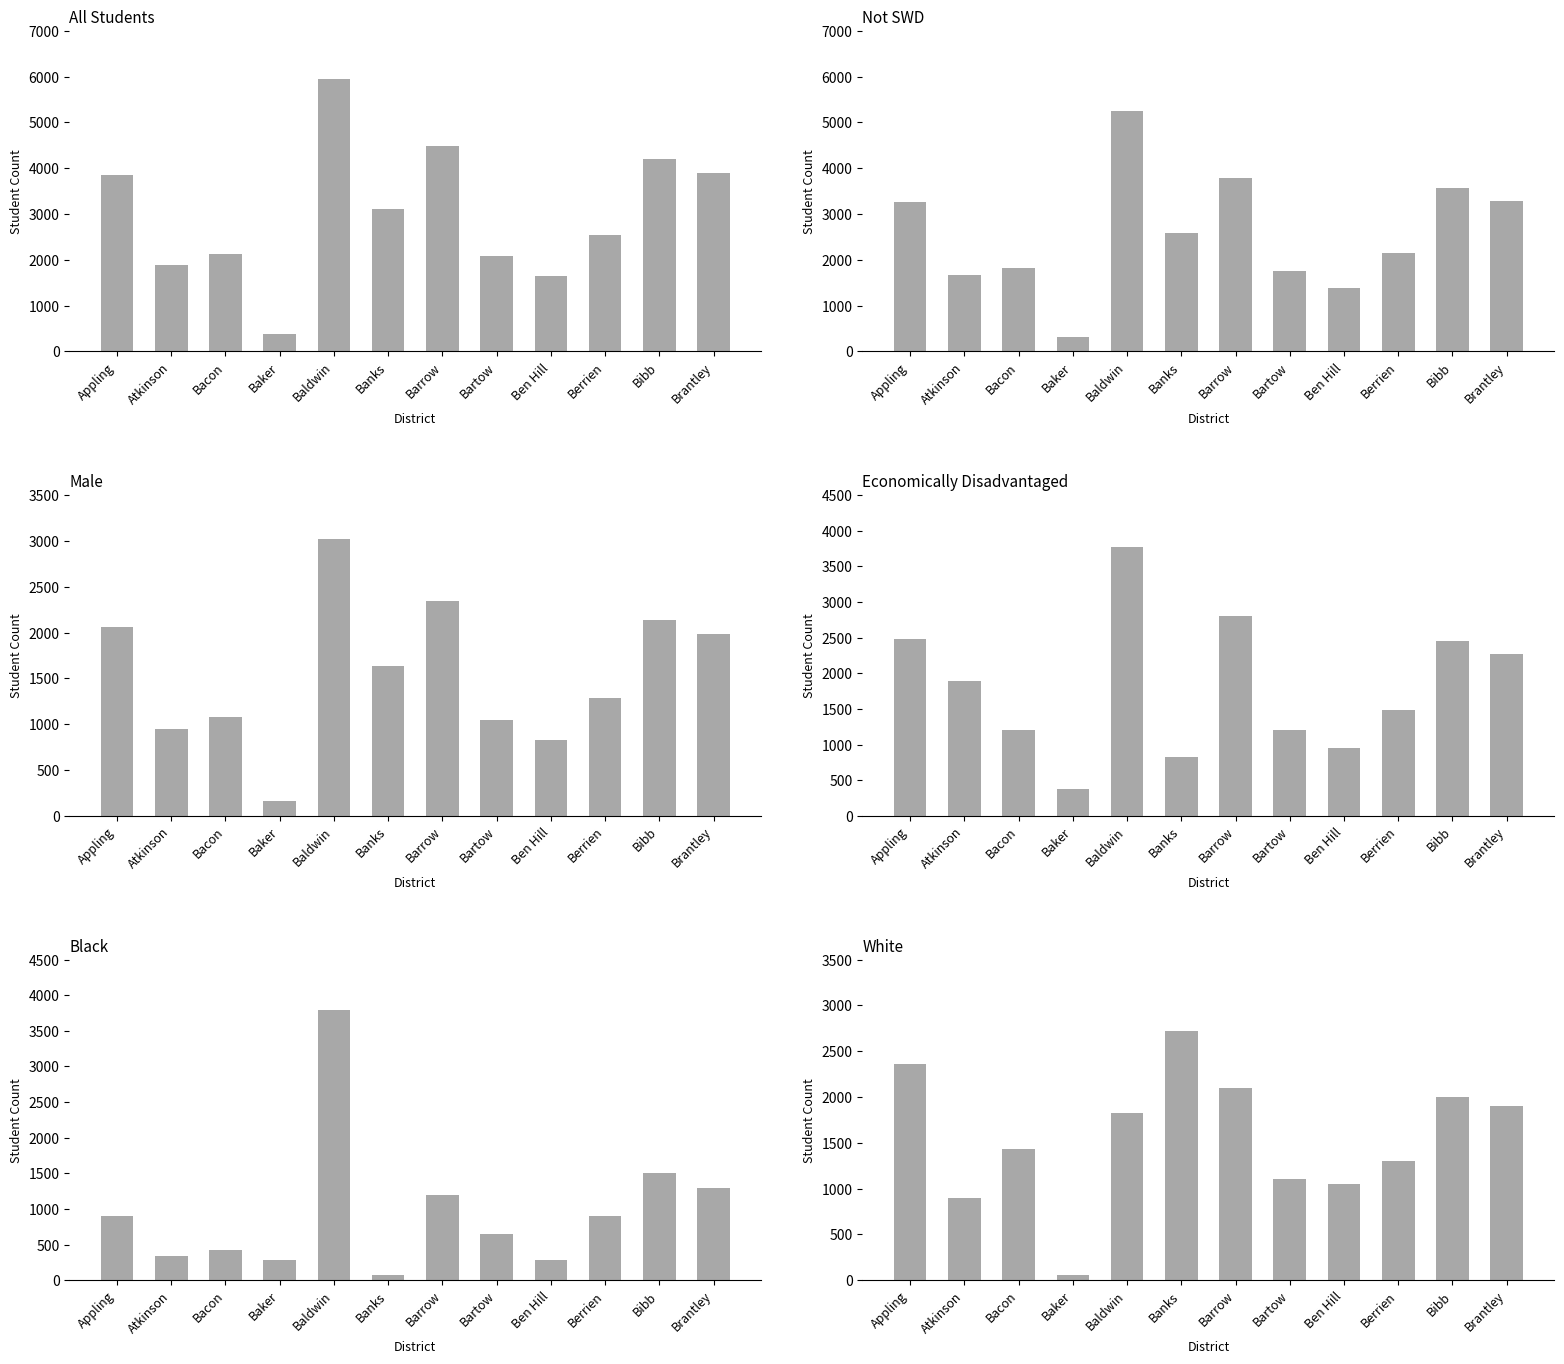

Read the All Students value at Baker.

379